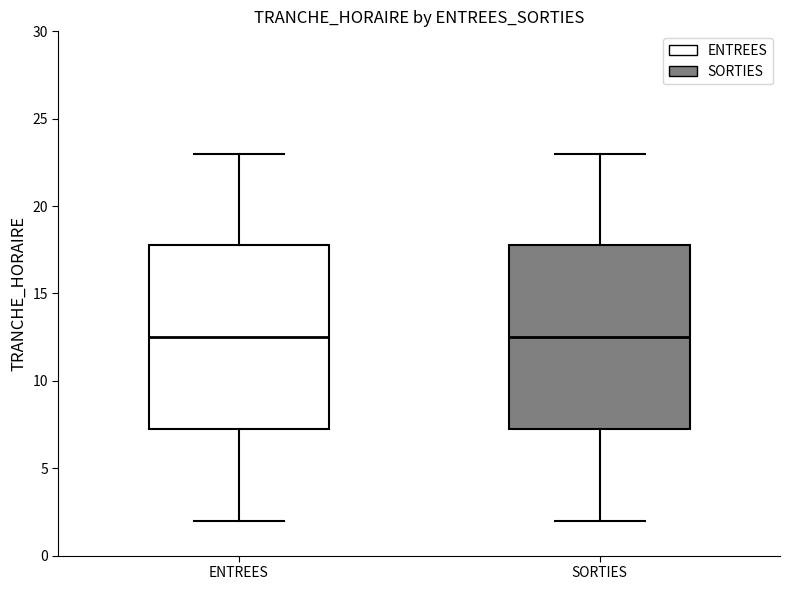

Where is the lower edge of the box for ENTREES on the y-axis? The values are not printed on the chart, so give them approximately, as read against the axis.

7.5